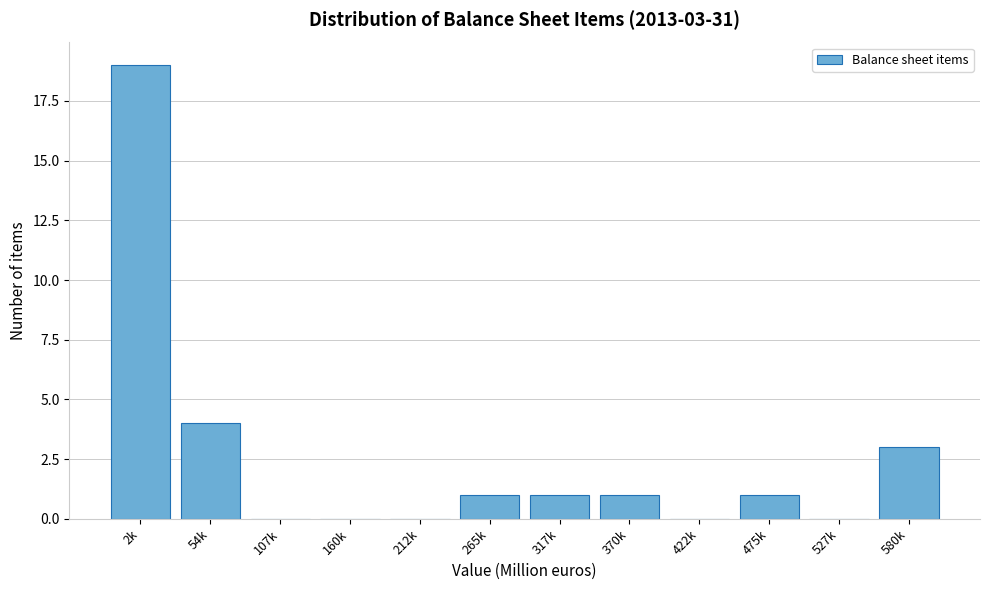

Reading left to right, extract all data points from this chart.

2k=19	54k=4	107k=0	160k=0	212k=0	265k=1	317k=1	370k=1	422k=0	475k=1	527k=0	580k=3